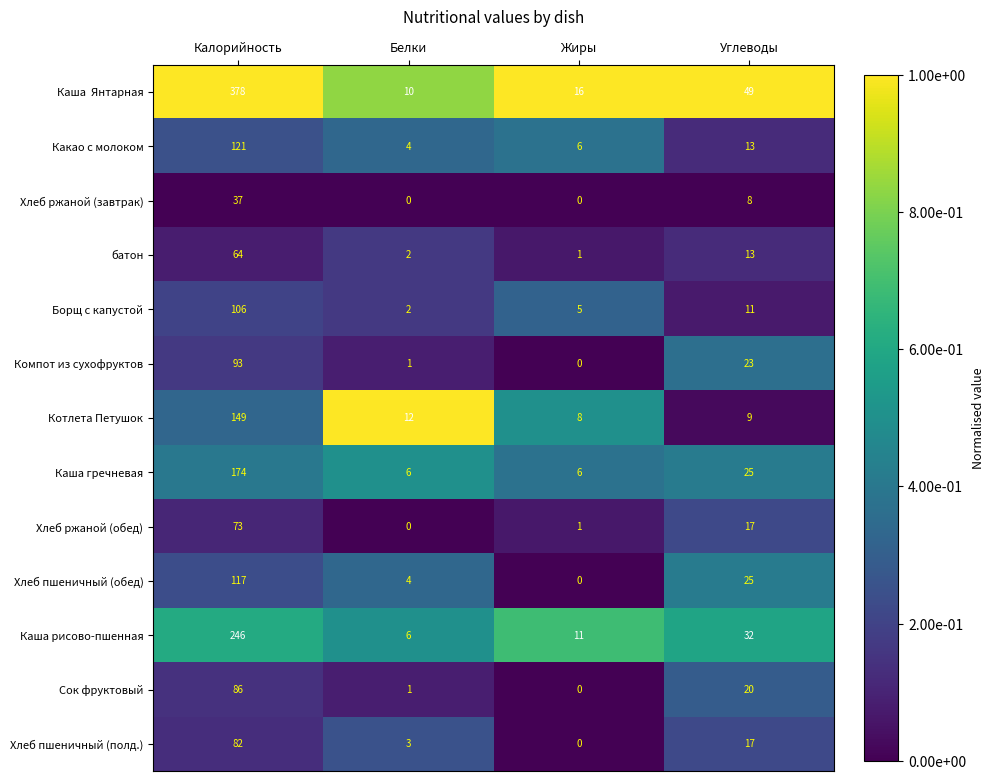

What is the total value across all series at Калорийность?

1726